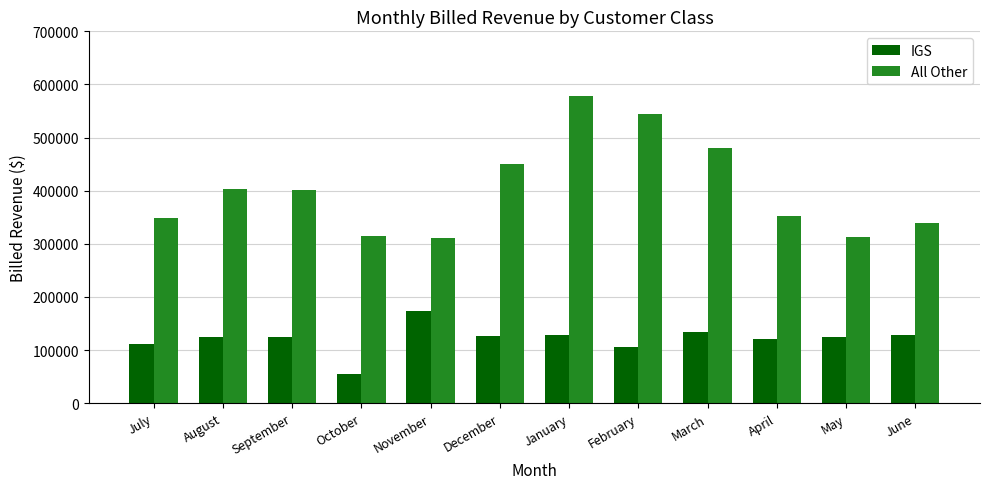

What is the highest value of the IGS series?

173769.5